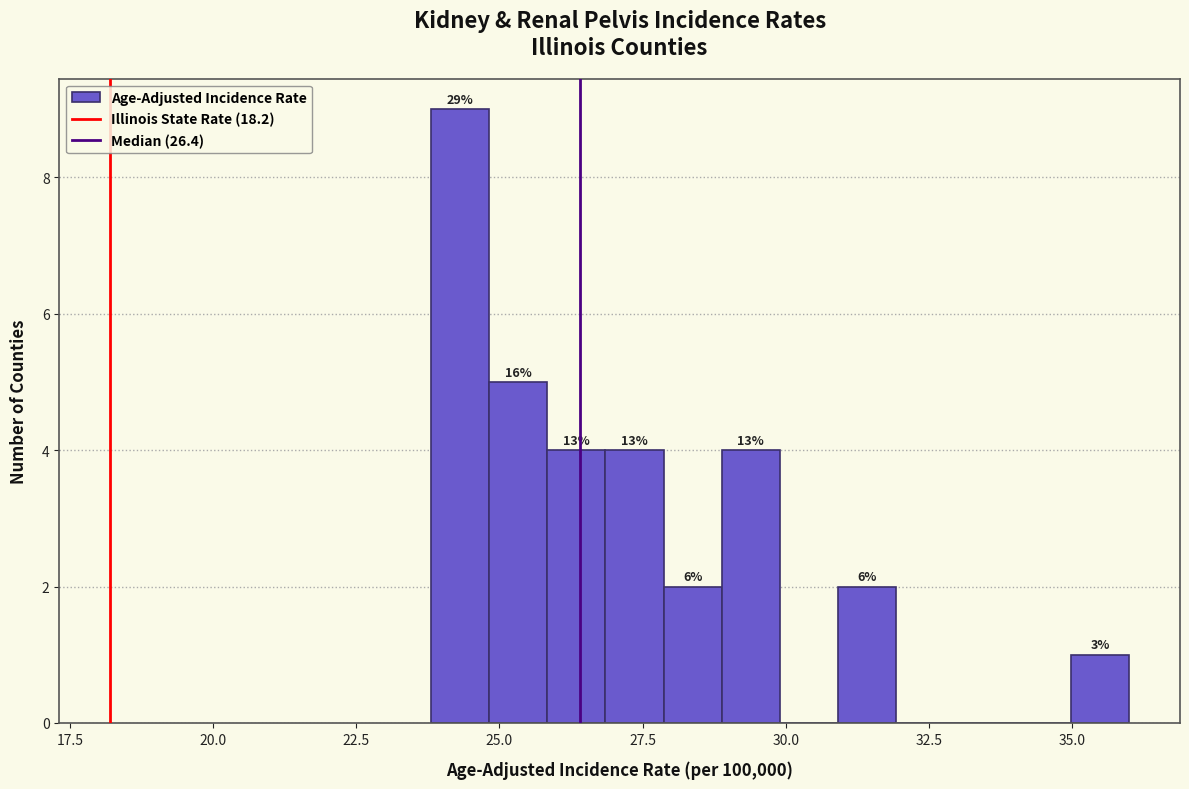

Read against the x-axis, roughly where is the centre of the tallest bar?

24.5